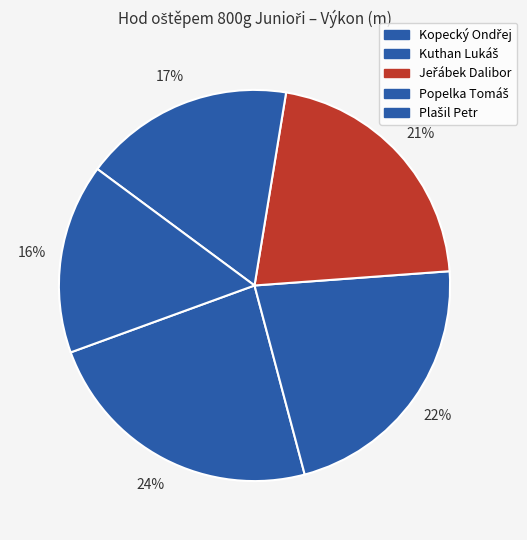

Which slice is the largest?

Kopecký Ondřej